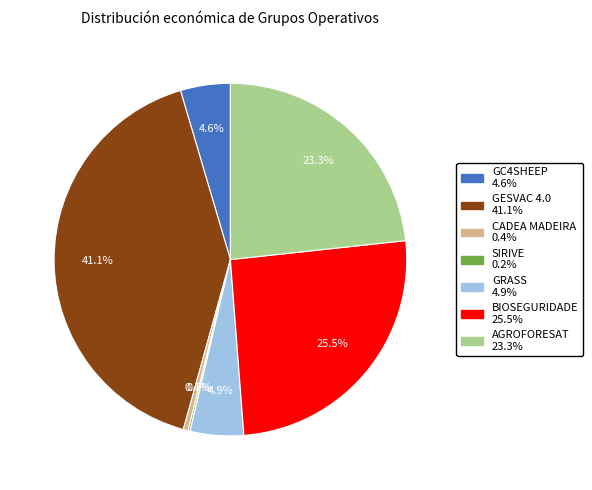

To the nearest percent, what is the average slice percentage?

14%